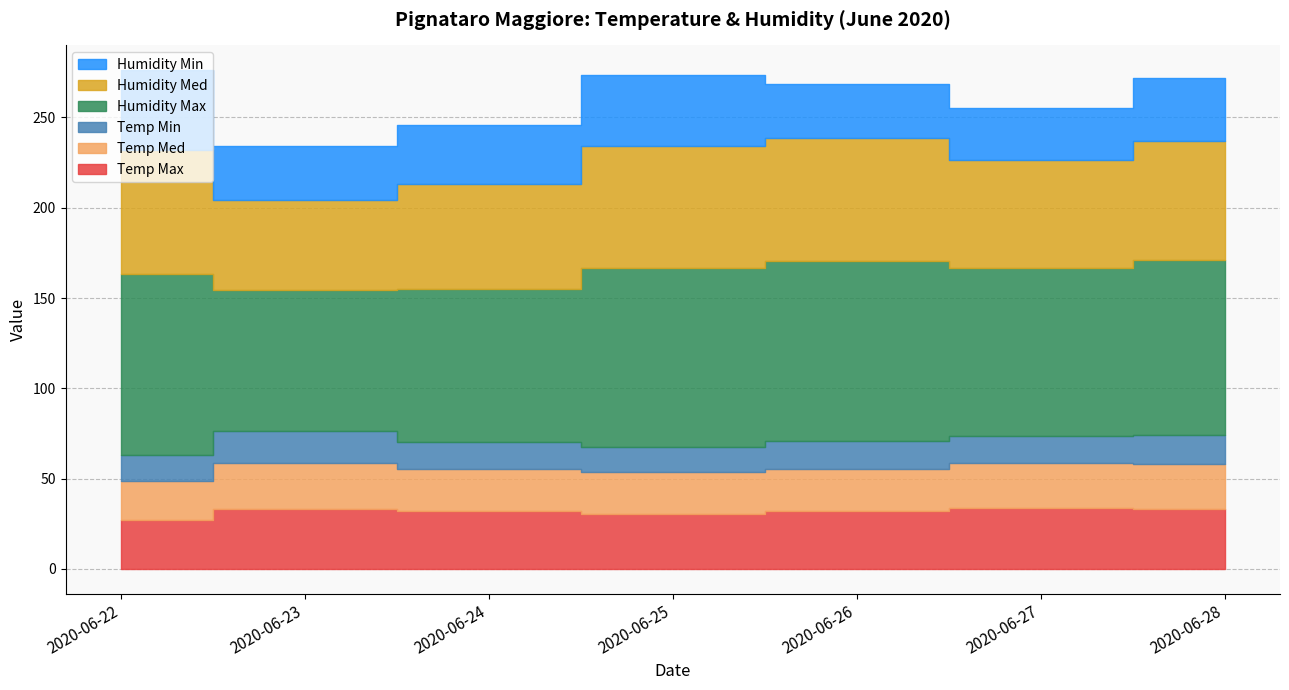

True or false: Humidity Min and Humidity Med intersect in this chart.

False